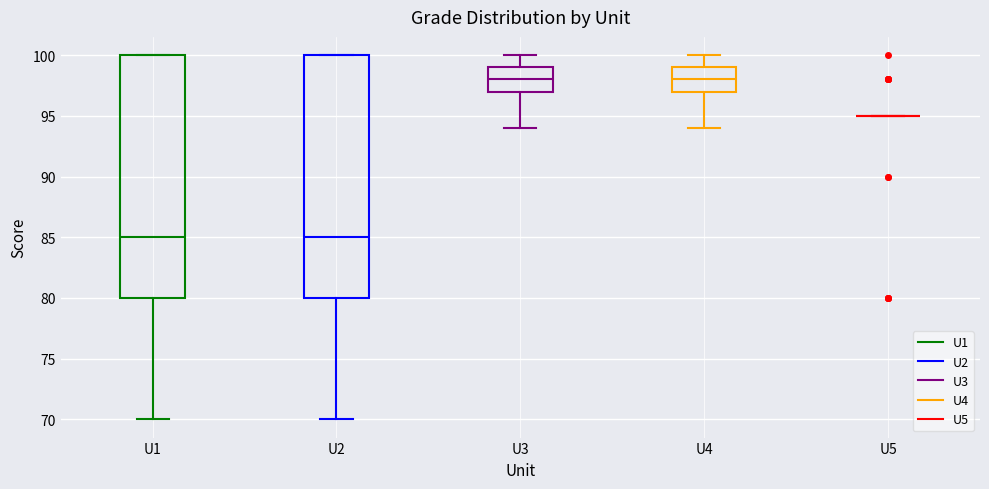

Reading left to right, read every box against the y-axis: the position of its median line, the range the box covers, and the ends of its whiskers. The values are not printed on the chart, so give them approximately, as read against the axis.

U1: median 85, box 80 to 100, whiskers 70 to 100
U2: median 85, box 80 to 100, whiskers 70 to 100
U3: median 98, box 97 to 99, whiskers 94 to 100
U4: median 98, box 97 to 99, whiskers 94 to 100
U5: box collapsed to a line at 95, whiskers 95 to 95